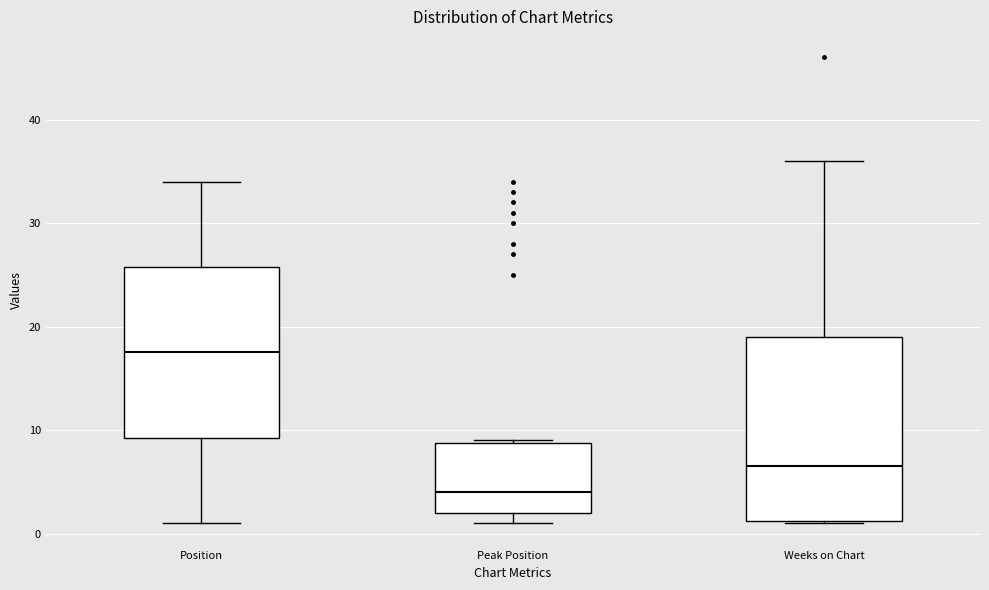

Reading left to right, transcribe this box plot: for each box, give where its median line is, the range the box spans, and where its two whiskers end, as read against the y-axis. The values are not printed on the chart, so give them approximately, as read against the axis.

Position: median 18, box 9 to 26, whiskers 1 to 34
Peak Position: median 4, box 2 to 9, whiskers 1 to 9
Weeks on Chart: median 7, box 1 to 19, whiskers 1 to 36